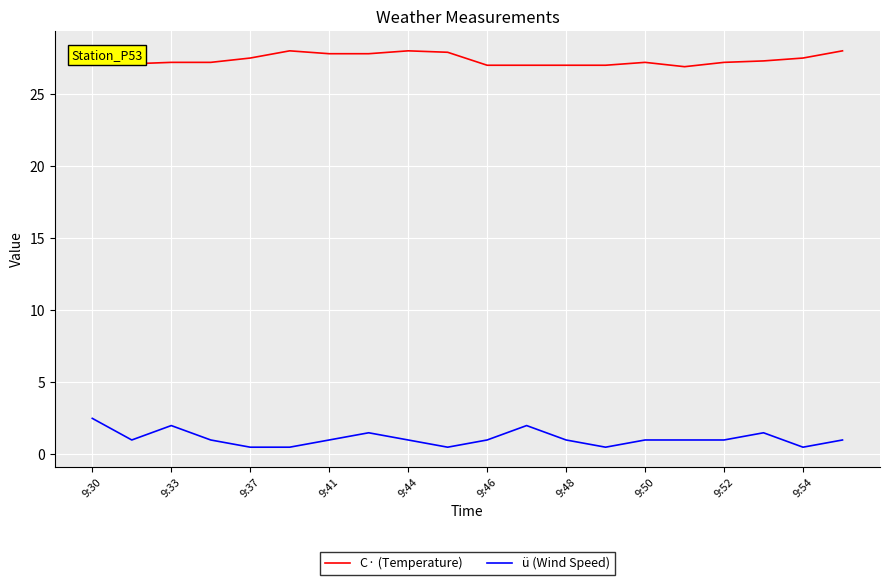

Which series has the largest total across all categories?

C· (Temperature)